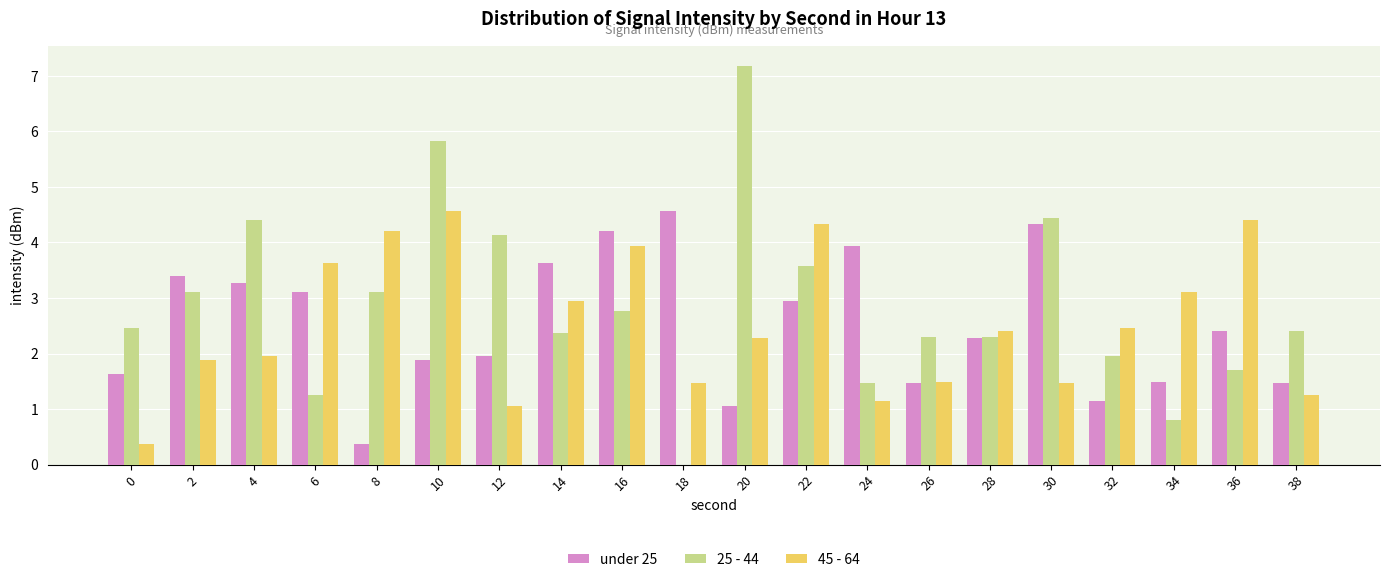

What is the sum of the under 25 values at 6 and 16?

7.3